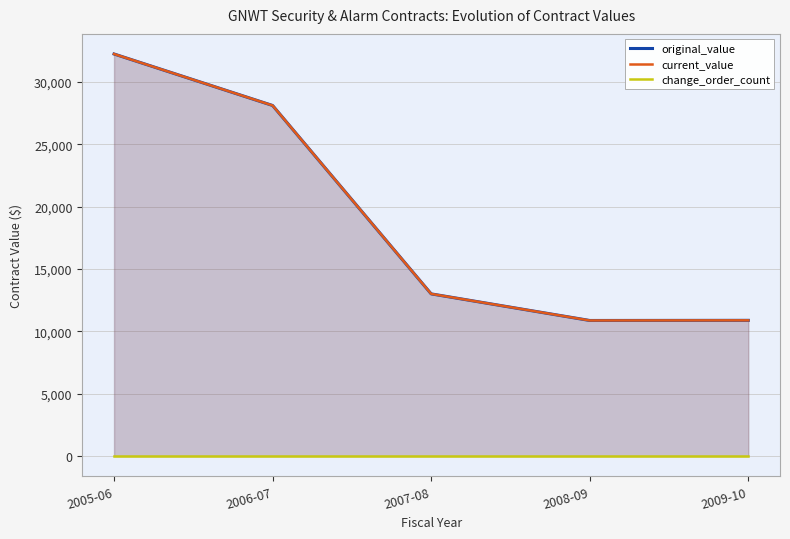

At which category does the chart reach its peak across all series?

2005-06